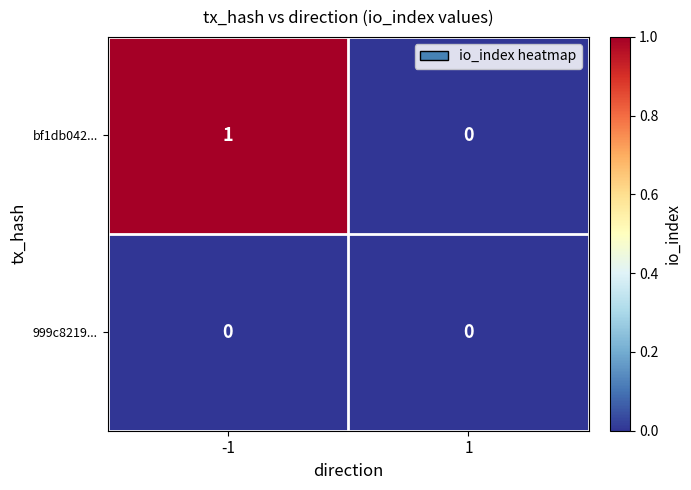

Which series has the widest spread of values?

bf1db042...